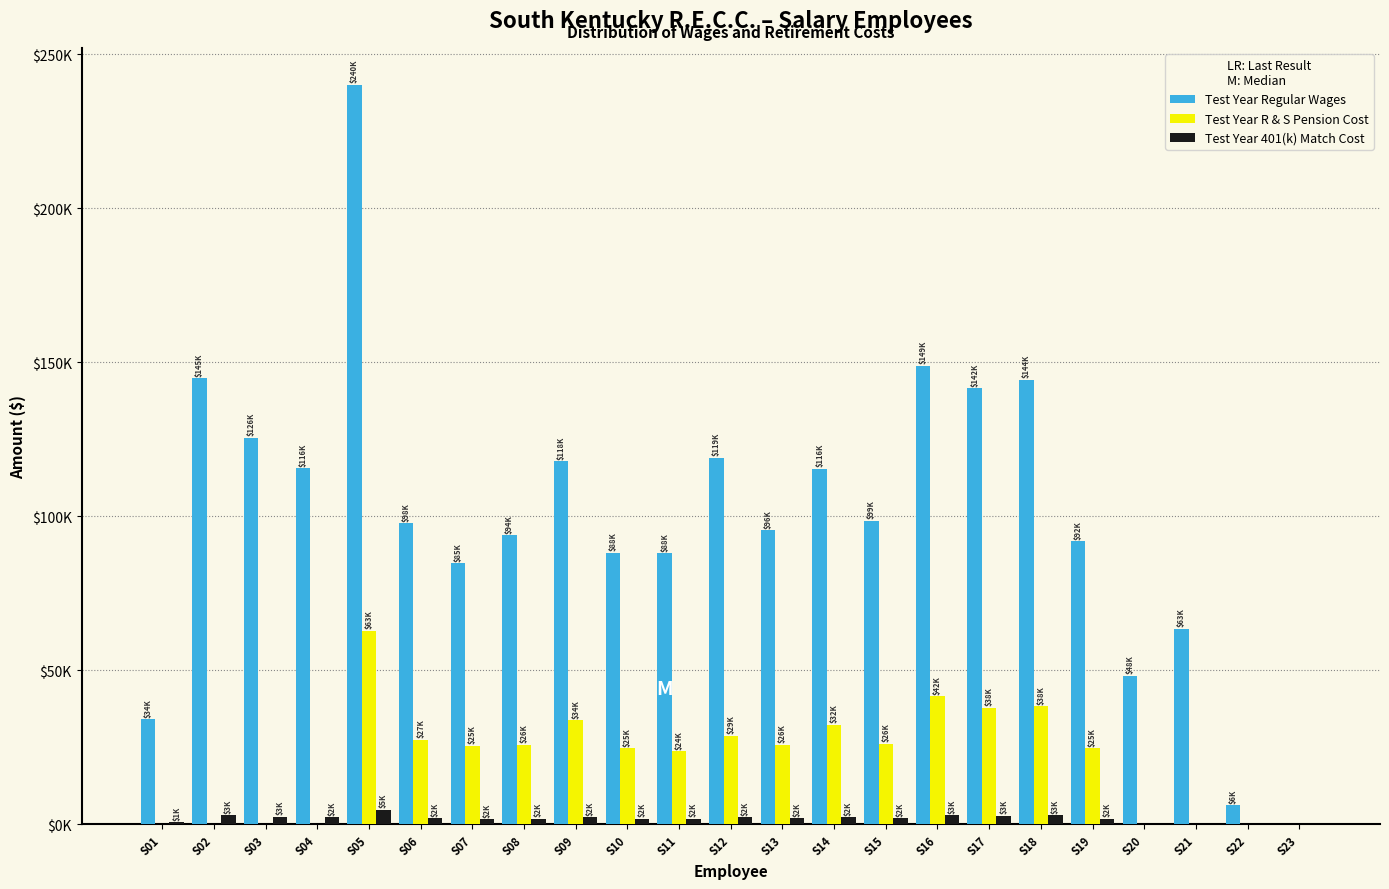

What are all the series names shown in the legend?

Test Year Regular Wages, Test Year R & S Pension Cost, Test Year 401(k) Match Cost